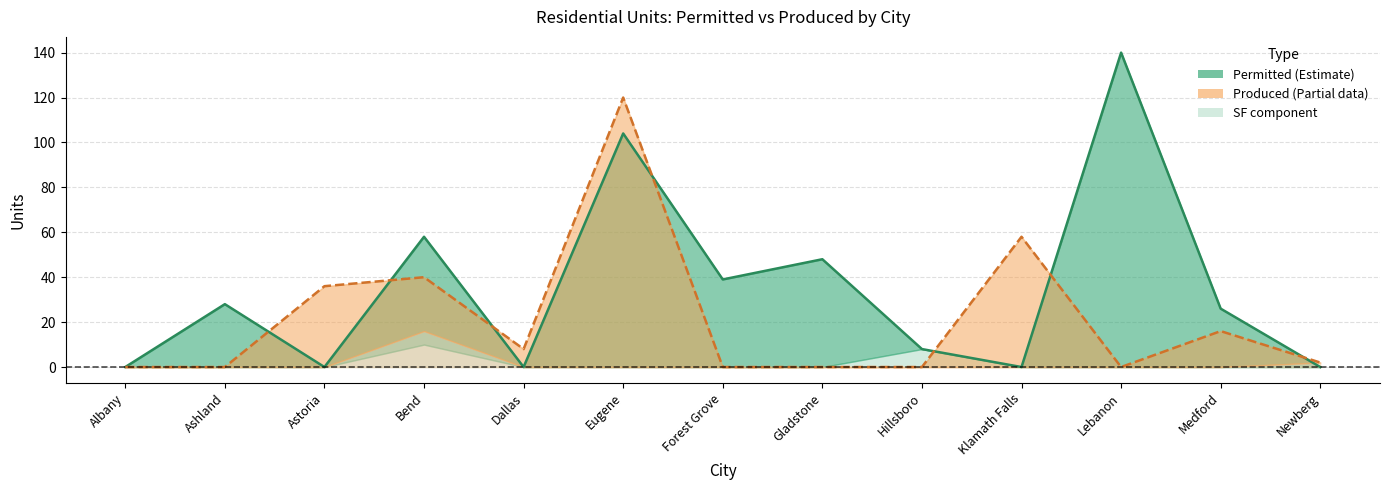

Rank the categories by Produced Total value from highest to lowest.

Eugene, Klamath Falls, Bend, Astoria, Medford, Dallas, Newberg, Albany, Ashland, Forest Grove, Gladstone, Hillsboro, Lebanon